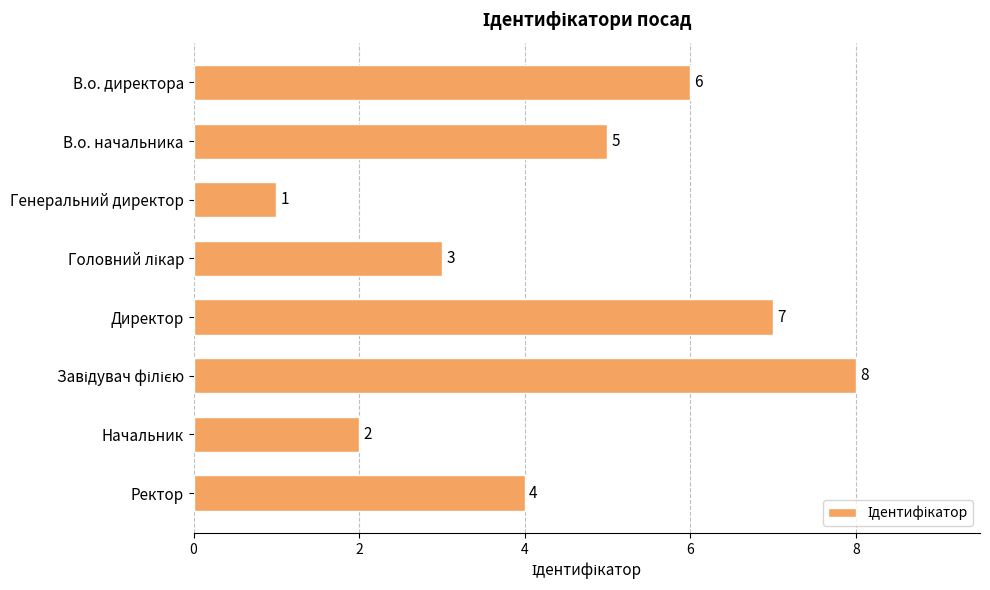

What is the difference between the maximum and minimum values?

7